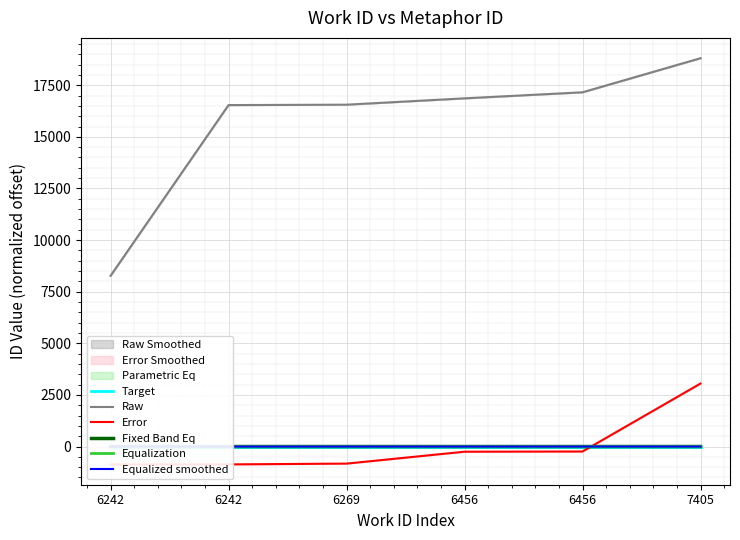

What is the difference between the highest and lowest values at 6242?

9135.2